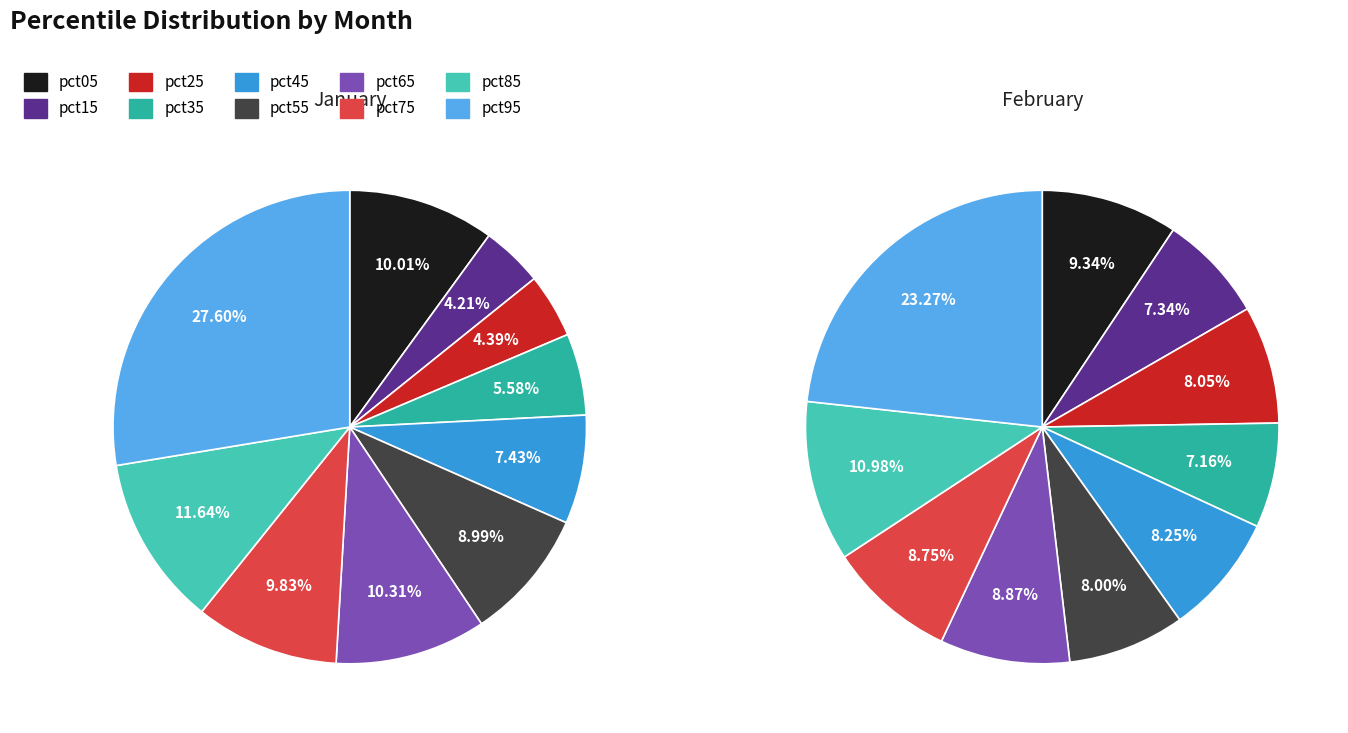

What portion of the pie excludes 8?

88.4%